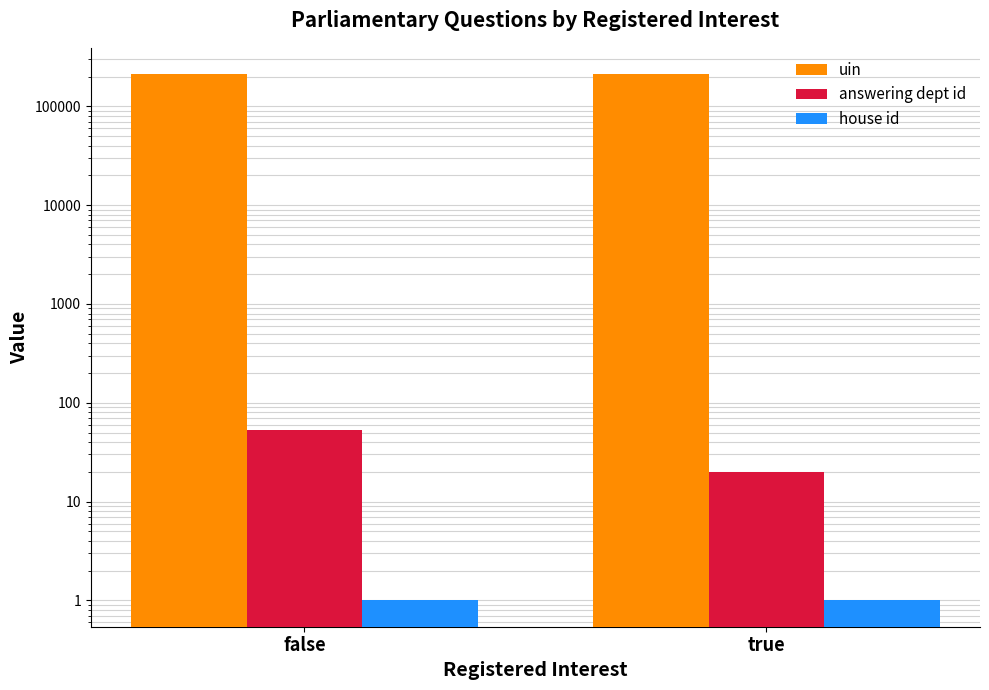

Which label corresponds to the smallest value in the chart?

false